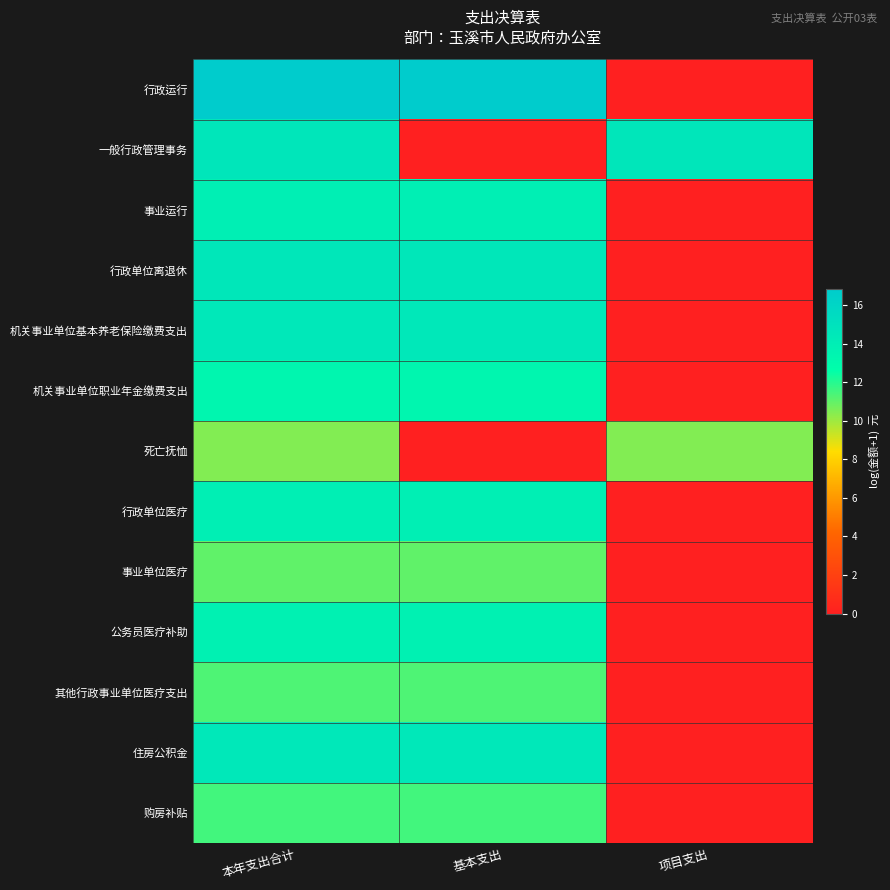

At how many categories does at least one series exceed 15?

2